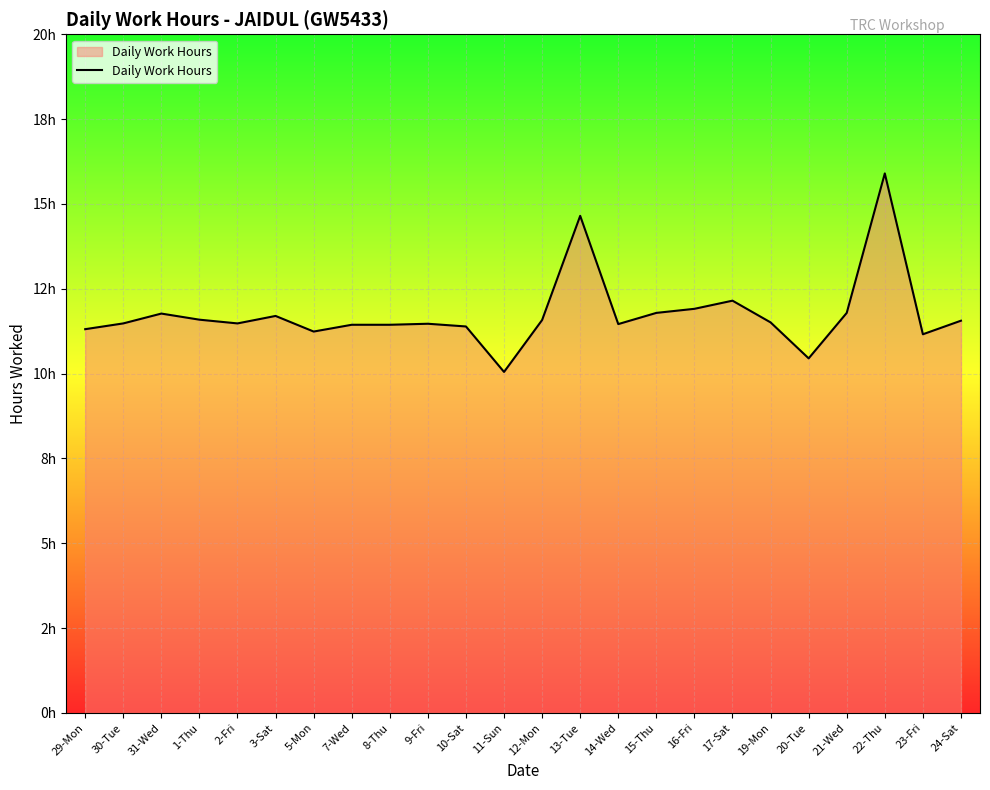

What is the average value?

11.8